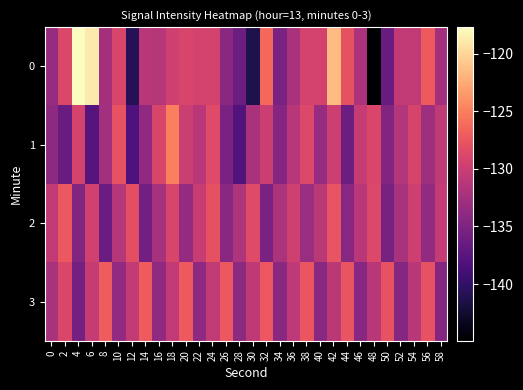

What is the total value across all series at 44?

-525.8